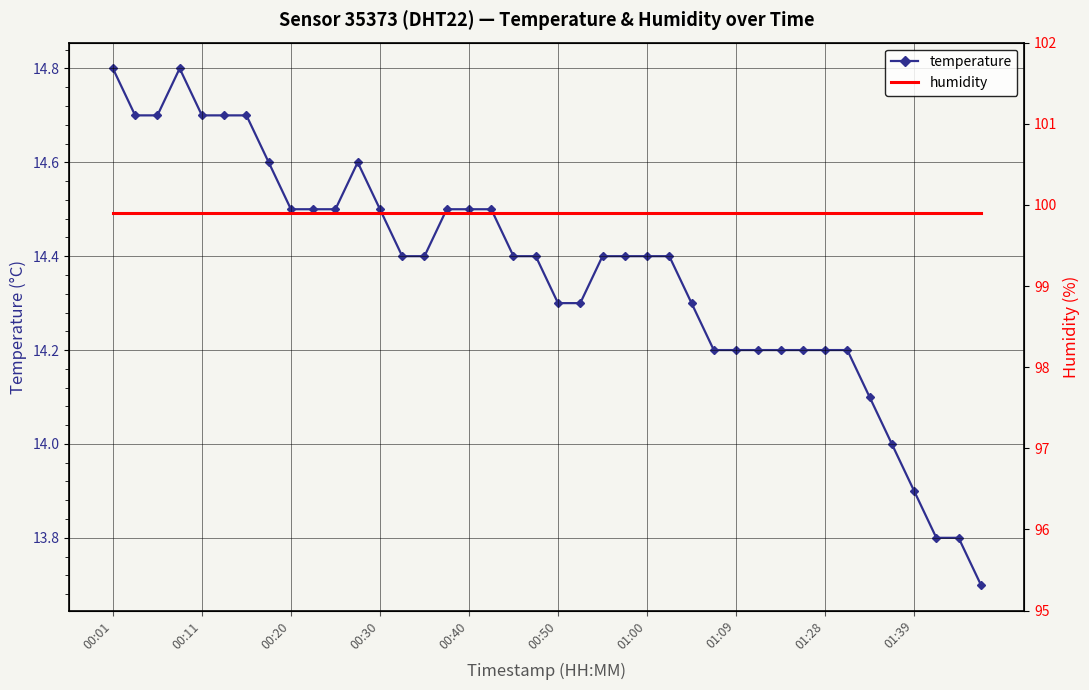

What is the total value across all series at 27?

114.1